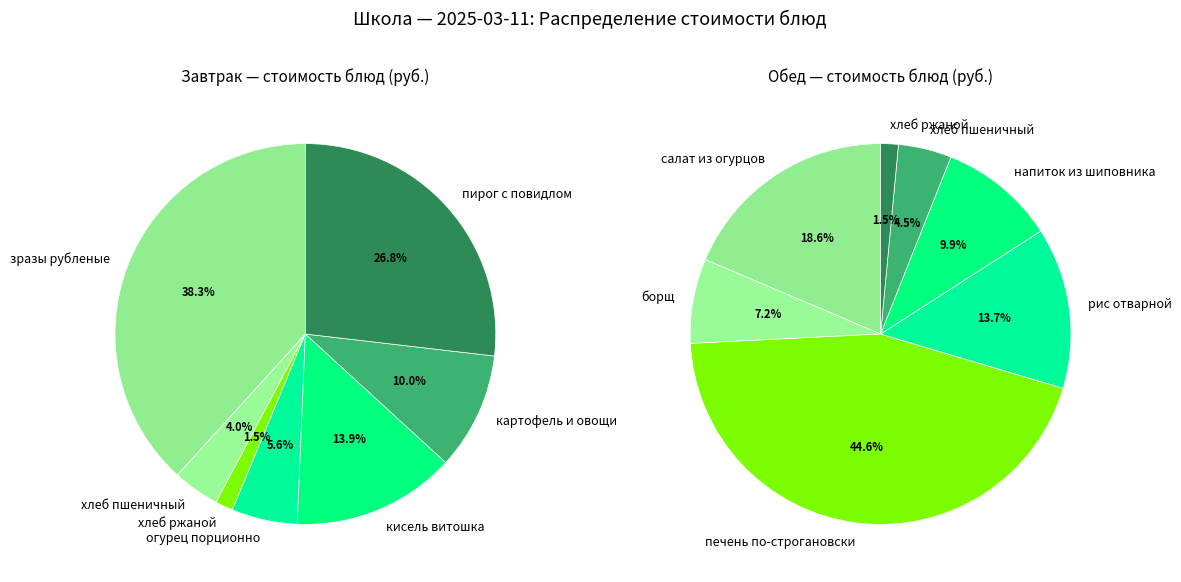

What is the total percentage of 4 and 6?

40.7%